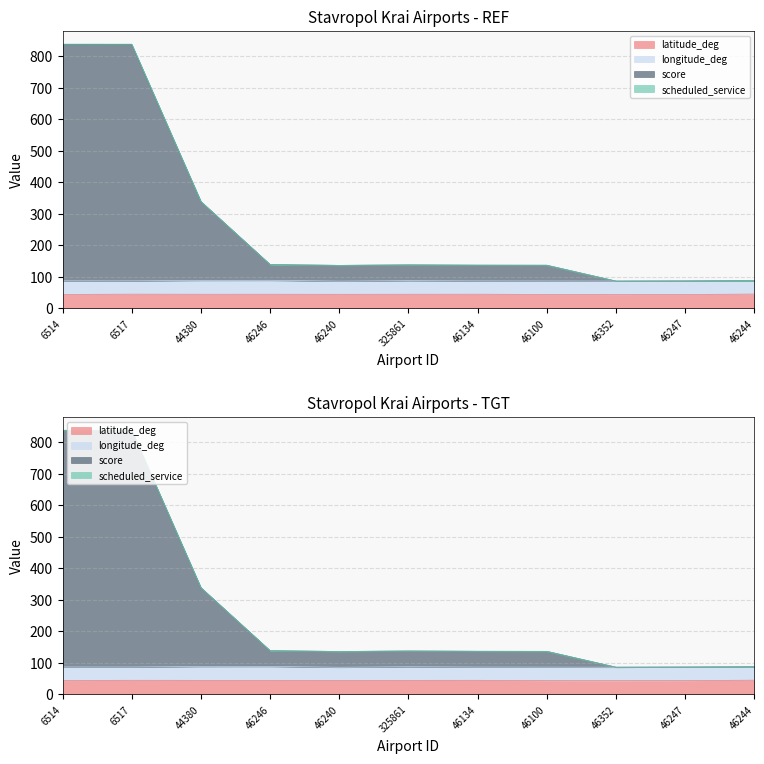

What is the difference between the maximum and minimum values in the latitude_deg series?

1.5